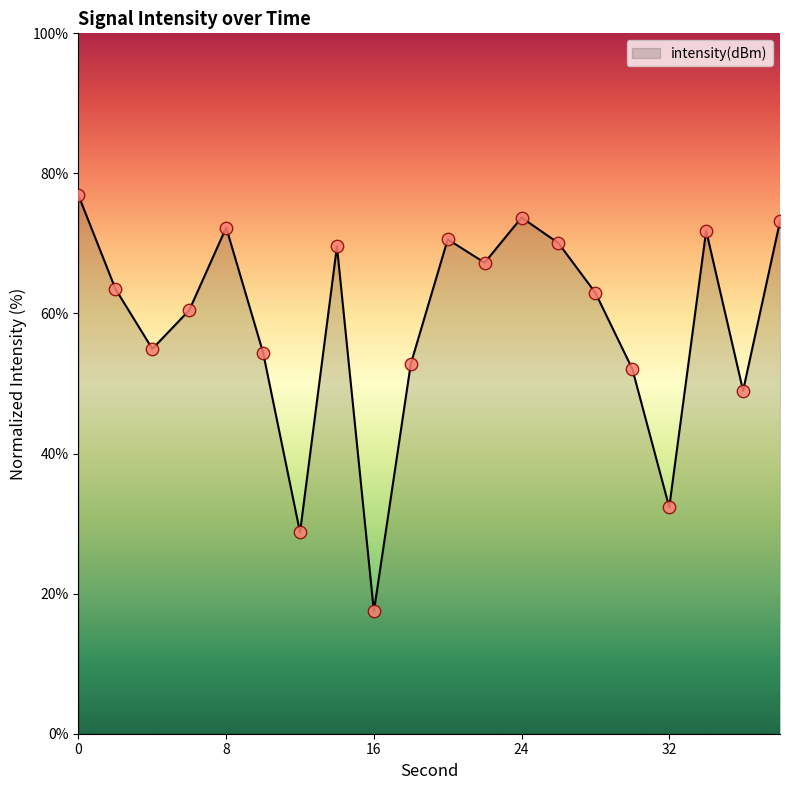

What is the maximum value shown in the chart?

76.9